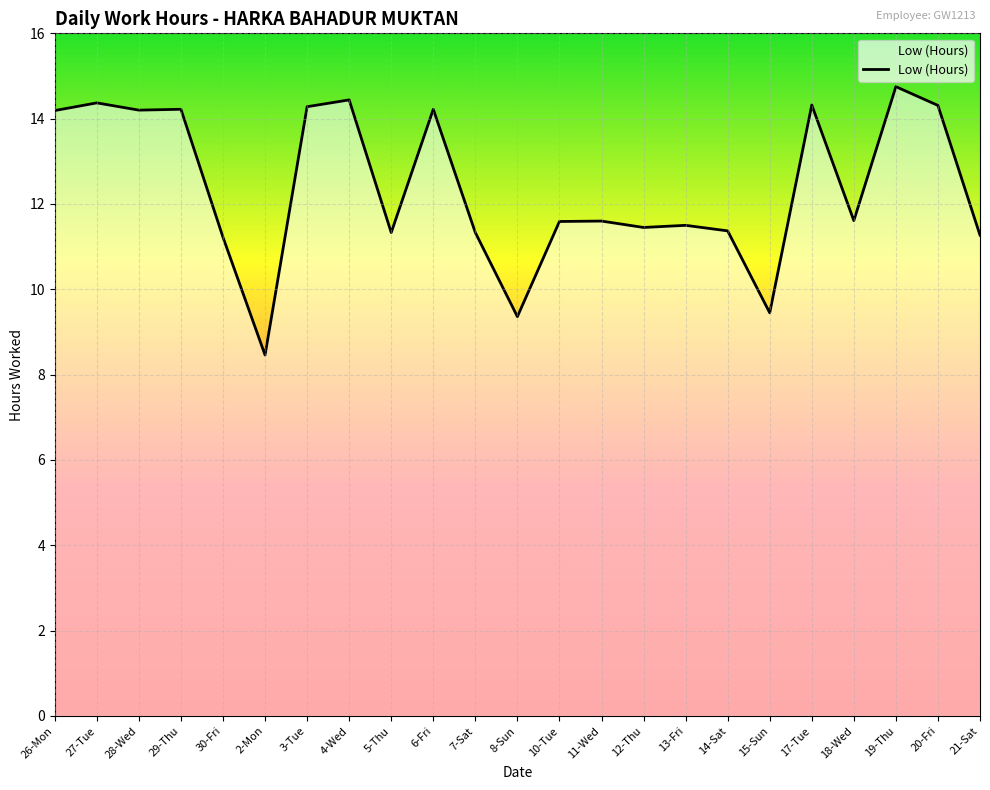

What is the difference between the second highest and second lowest values?

5.1